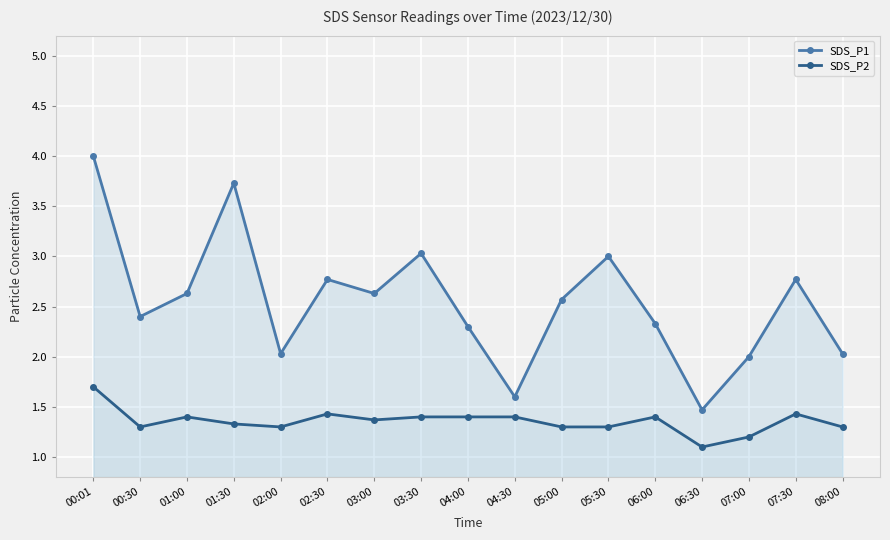

True or false: SDS_P1 and SDS_P2 cross at least once.

False